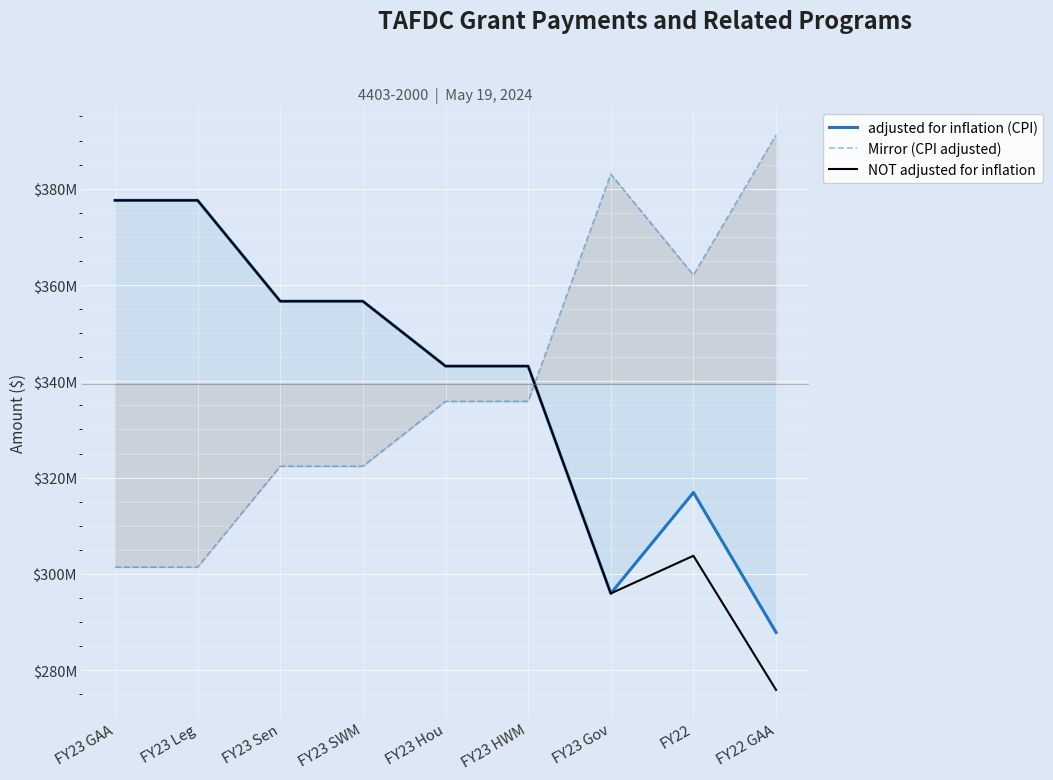

Reading left to right, extract all data points from this chart.

adjusted for inflation (CPI): FY23 GAA=377579793.0	FY23 Leg=377579793.0	FY23 Sen=356630717.0	FY23 SWM=356630717.0	FY23 Hou=343156179.0	FY23 HWM=343156179.0	FY23 Gov=295946972.0	FY22=316911414.0	FY22 GAA=287853200.0
Mirror (CPI adjusted): FY23 GAA=301407976.8	FY23 Leg=301407976.8	FY23 Sen=322357052.8	FY23 SWM=322357052.8	FY23 Hou=335831590.8	FY23 HWM=335831590.8	FY23 Gov=383040797.8	FY22=362076355.8	FY22 GAA=391134569.8
NOT adjusted for inflation: FY23 GAA=377579793.0	FY23 Leg=377579793.0	FY23 Sen=356630717.0	FY23 SWM=356630717.0	FY23 Hou=343156179.0	FY23 HWM=343156179.0	FY23 Gov=295946972.0	FY22=303769681.0	FY22 GAA=275916458.0